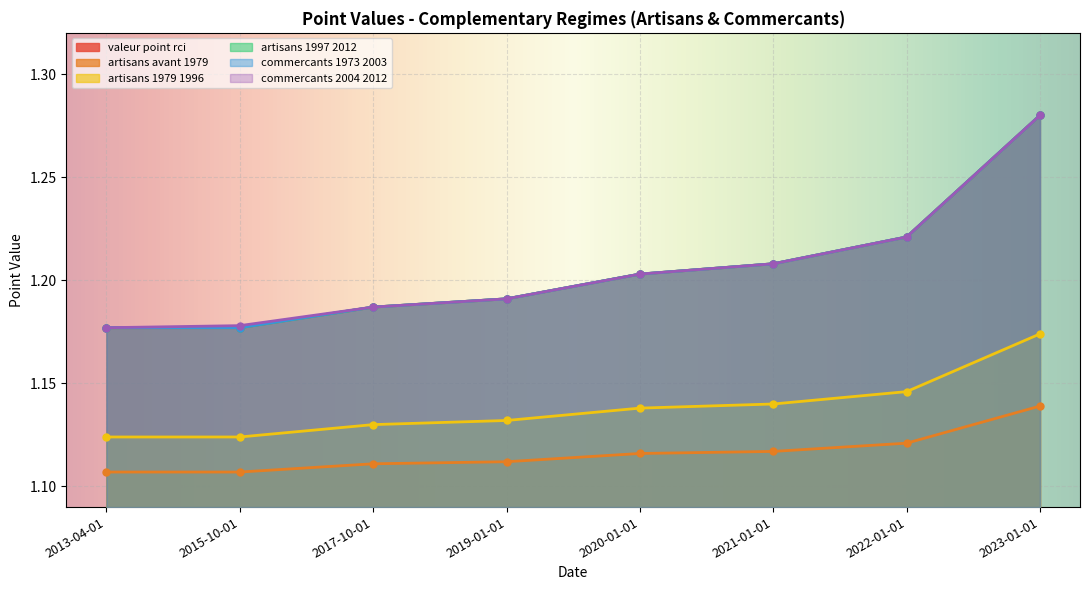

True or false: commercants_2004_2012 and artisans_1997_2012 cross at least once.

False